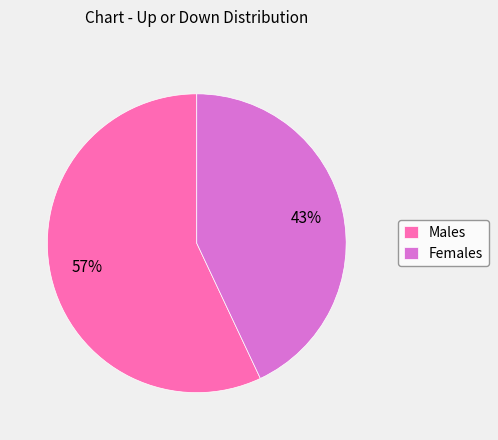

Which category has the biggest portion of the pie?

Males